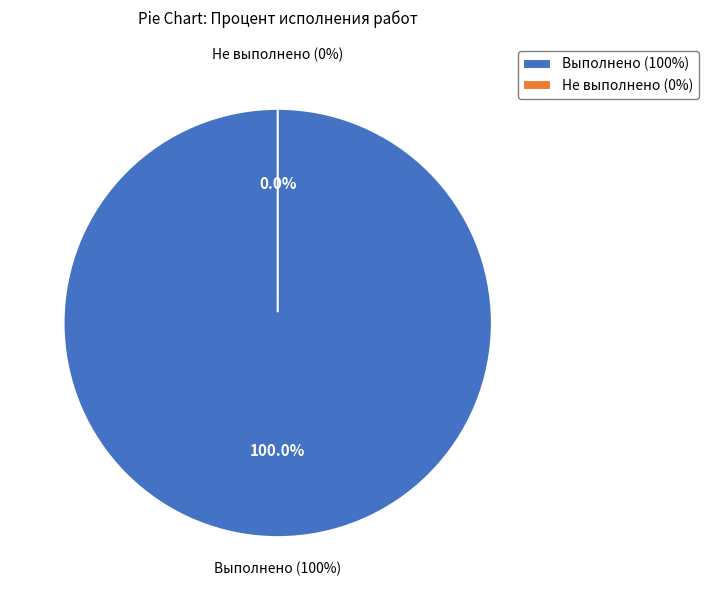

What is the smallest slice in the pie chart?

Приемка проектной документации